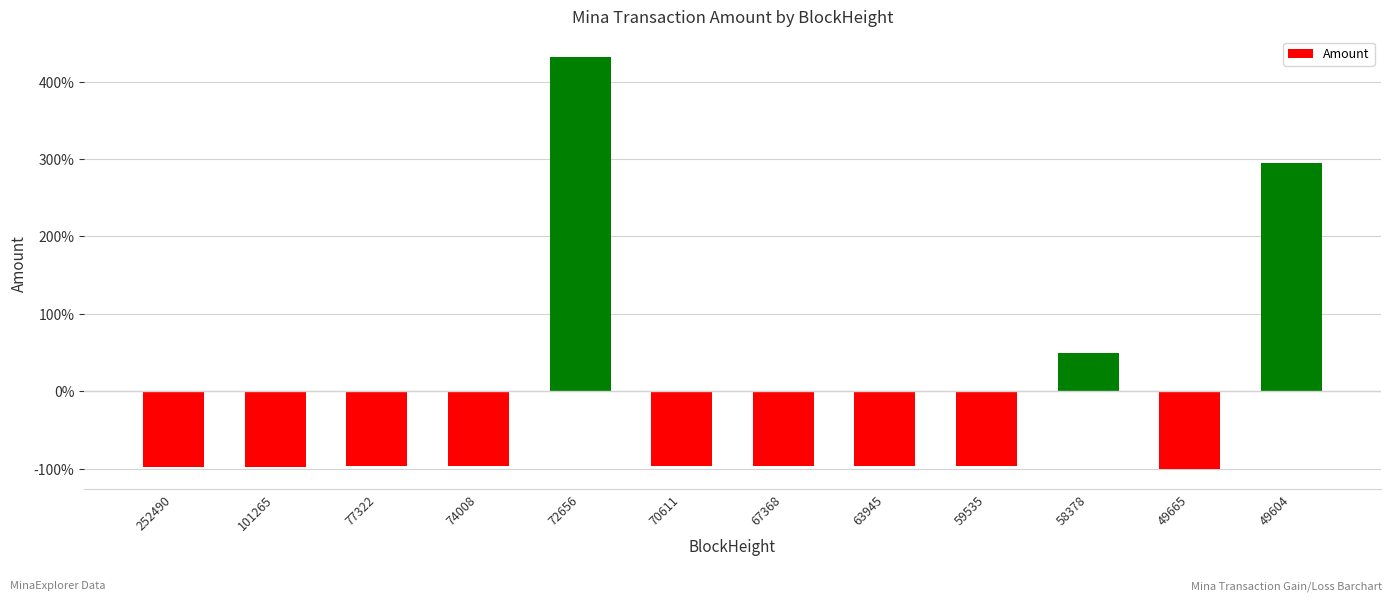

What is the value of the 3rd bar from the left?

-96.8